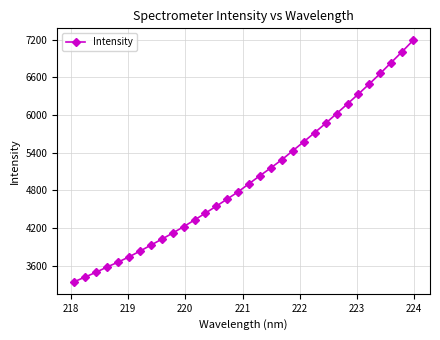

What is the greatest value displayed?

7185.7